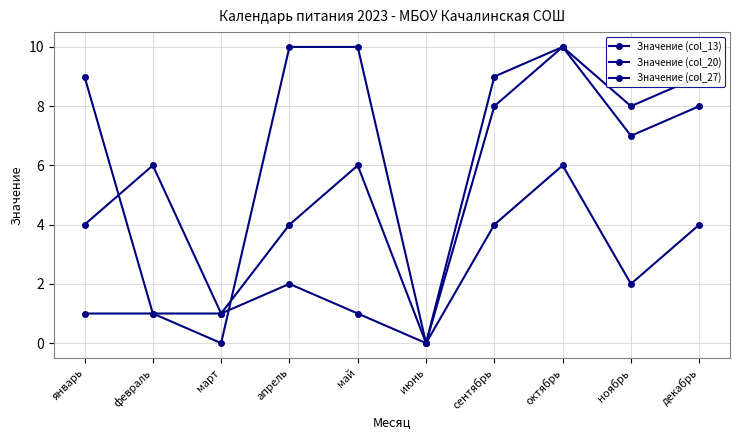

How many lines are shown in the chart?

3